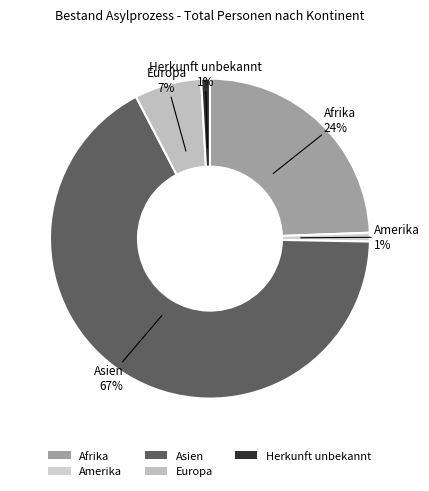

Between Afrika and Asien, which is larger?

Asien